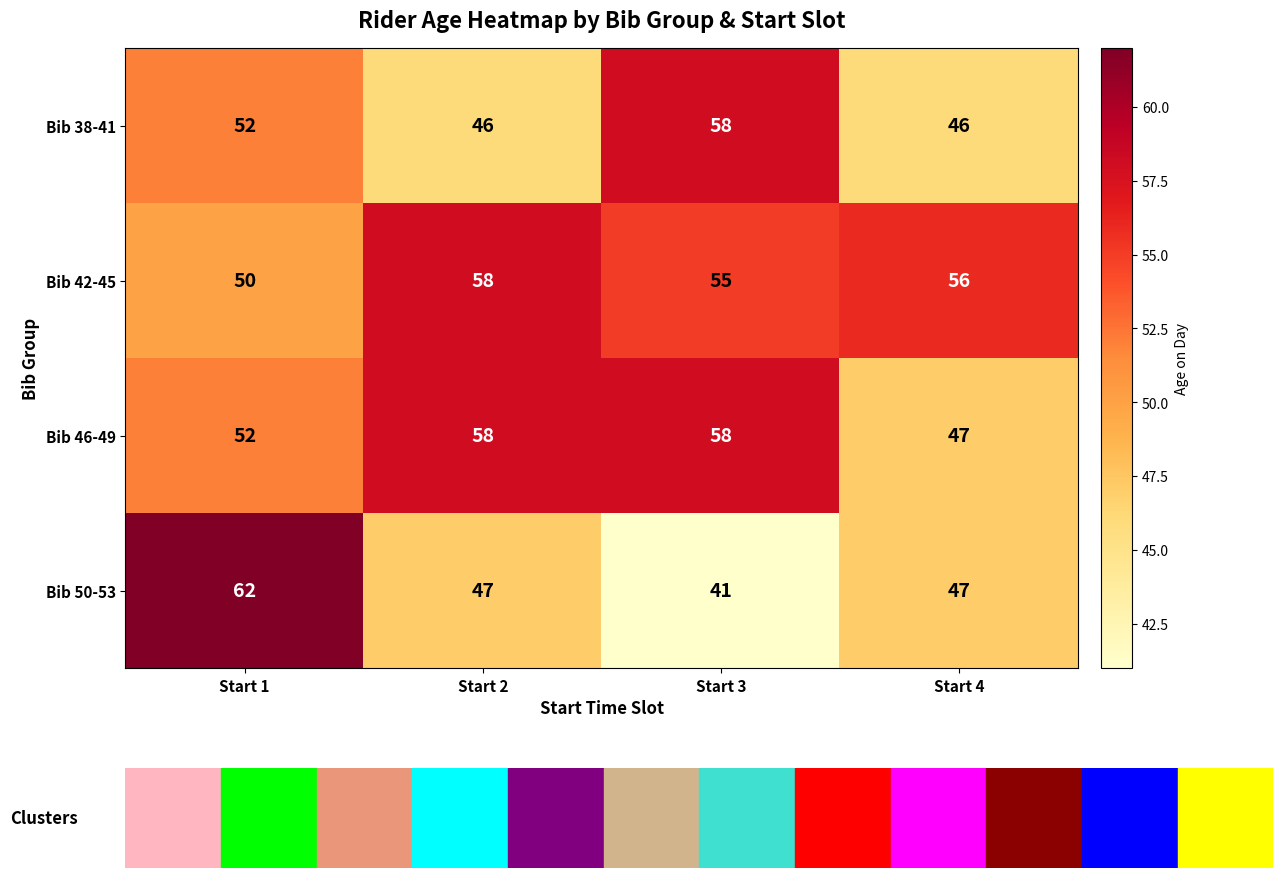

The Bib 46-49 series shows 47 at Start 4. True or false?

True